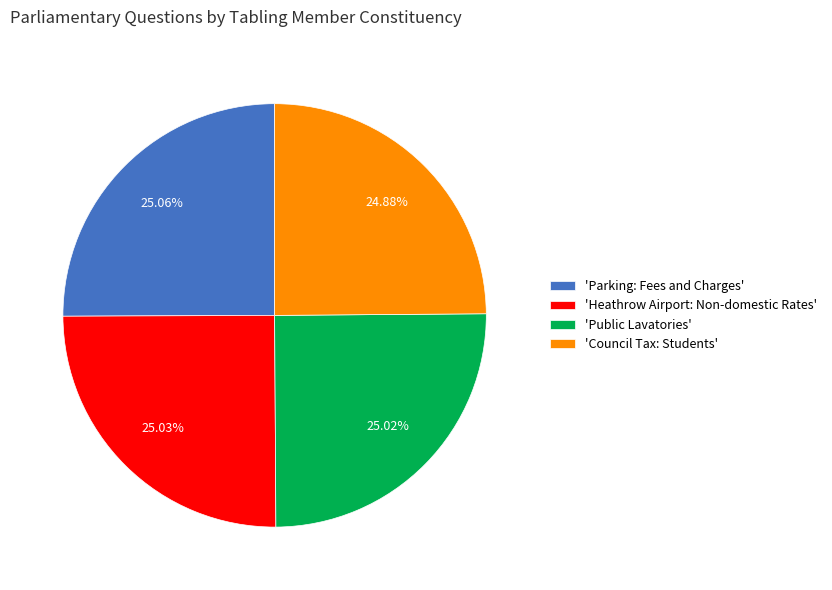

How many slices are in this pie chart?

4